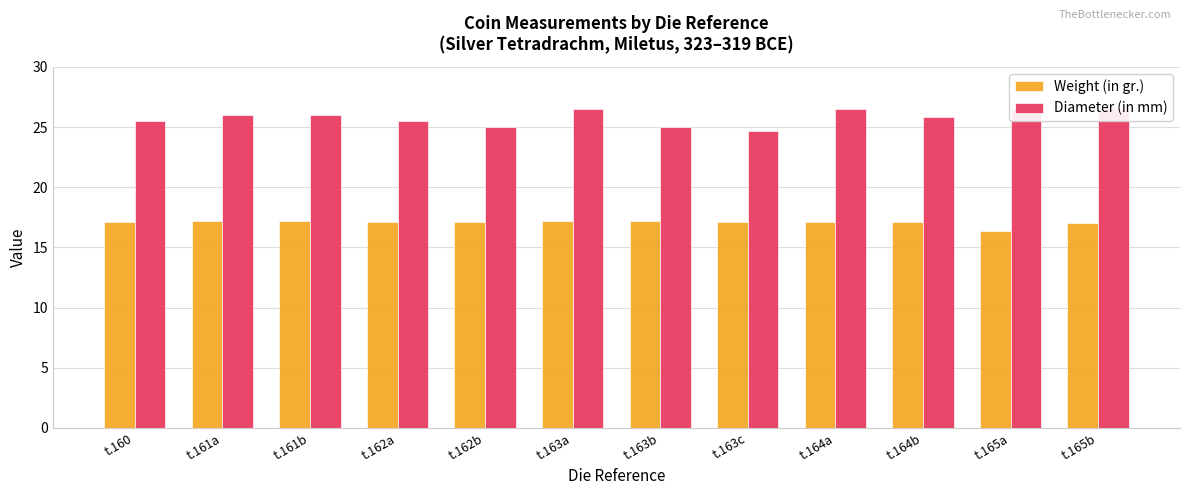

Which series has the widest spread of values?

Diameter (in mm)